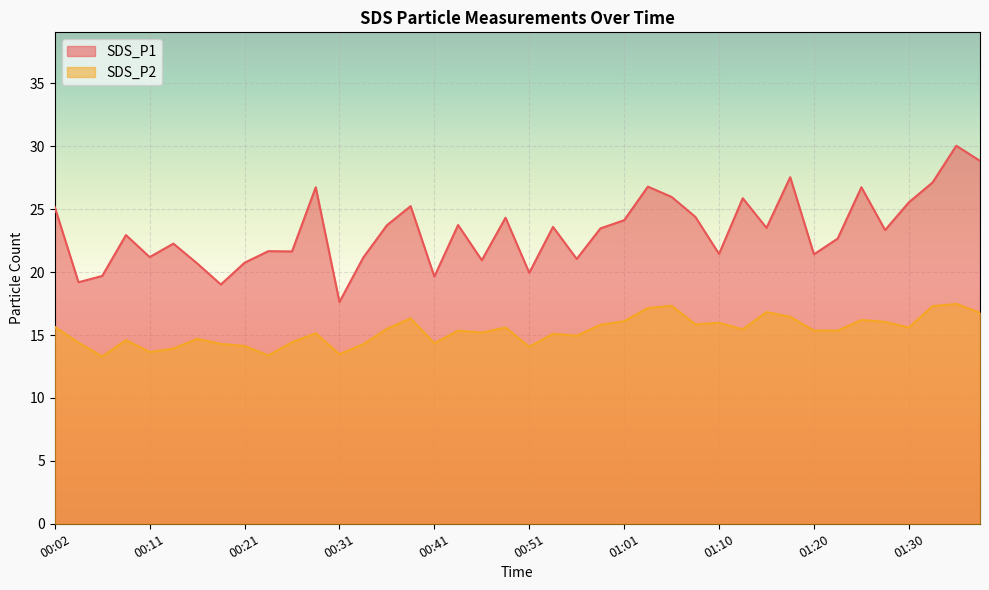

What is the minimum value for SDS_P2?

13.3